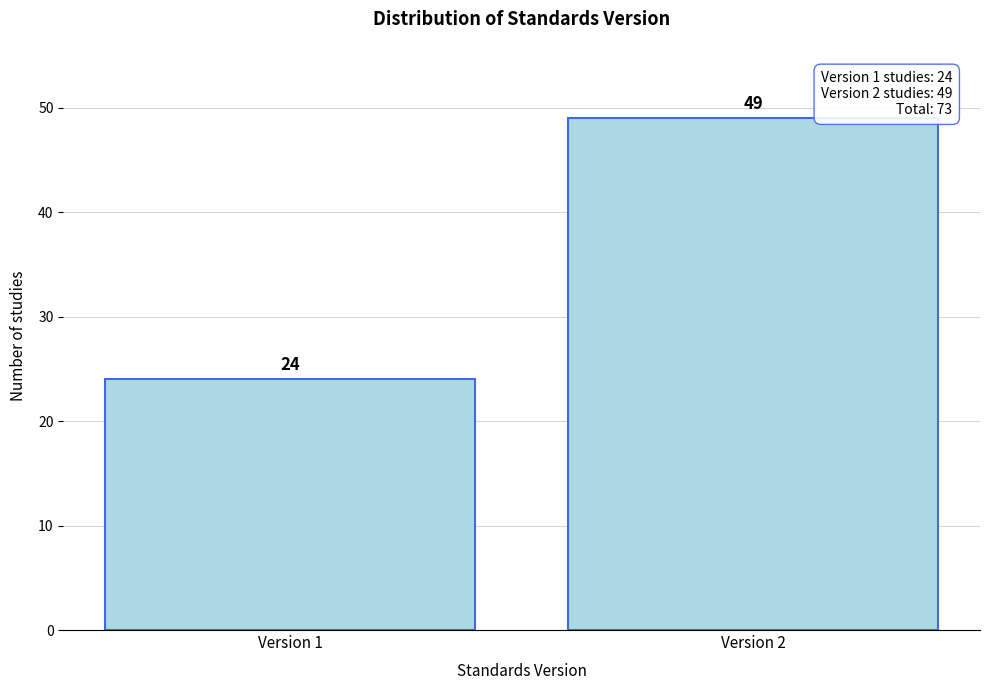

Reading left to right, transcribe all the data shown in this chart.

24	49